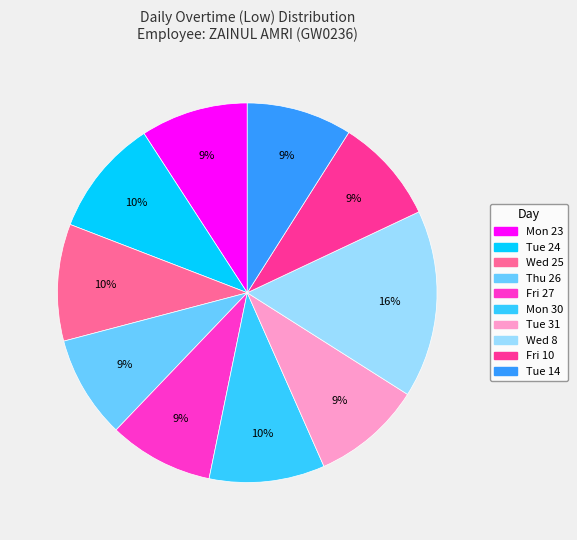

Does Fri 10 account for over 50% of the chart?

No